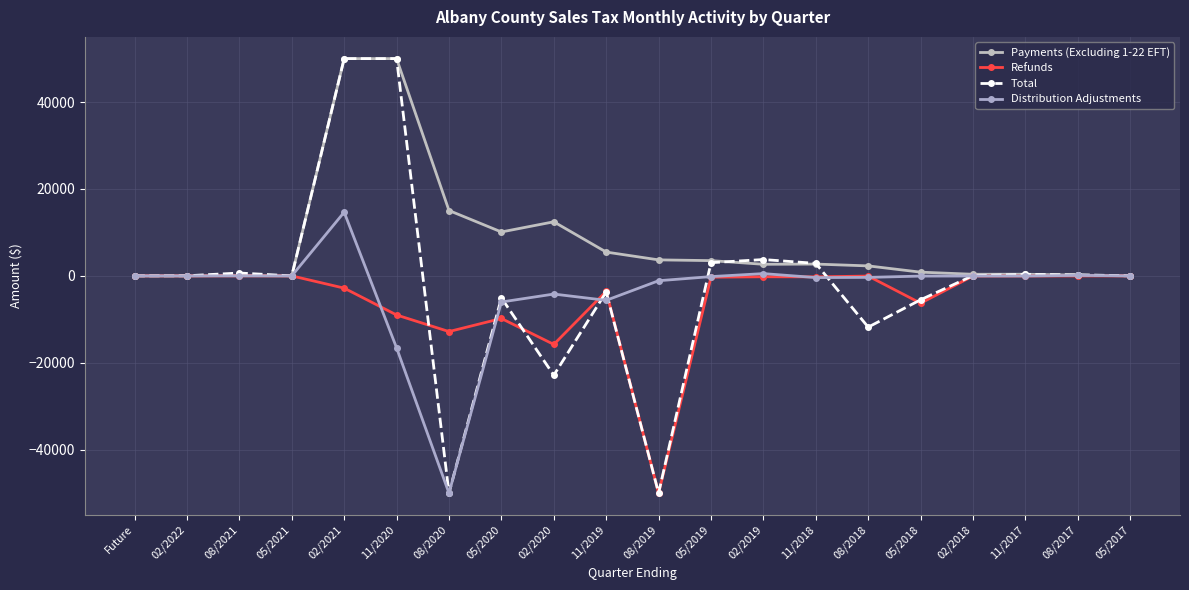

At which label does Total first exceed 24?

02/2022